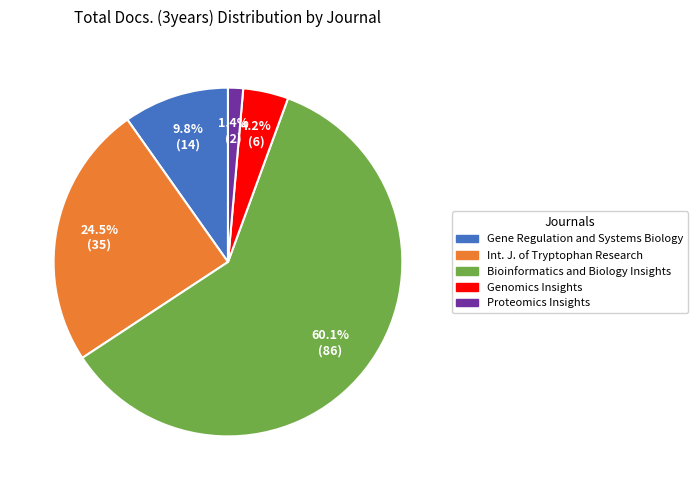

Is there any slice that represents more than half of the pie?

Yes